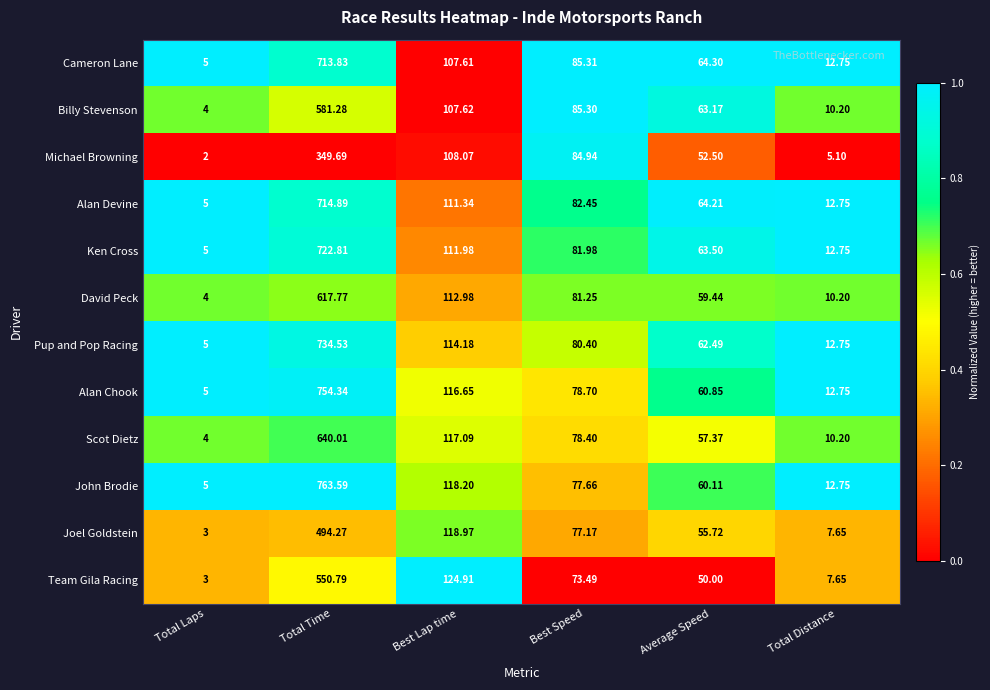

Which series has the largest range (max minus min)?

John Brodie